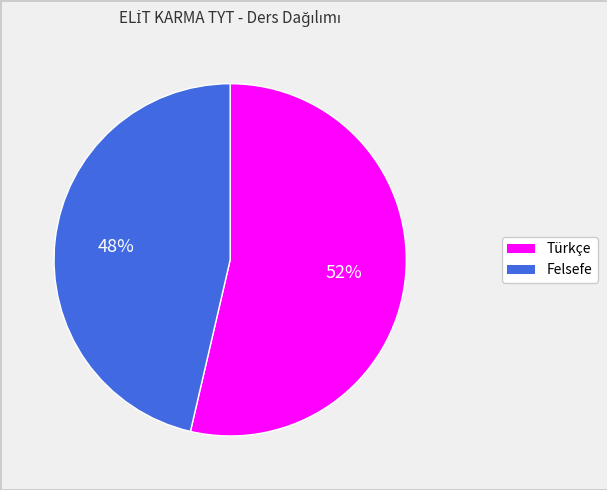

What is the ratio of the value at FEL to the value at TUR?

0.9